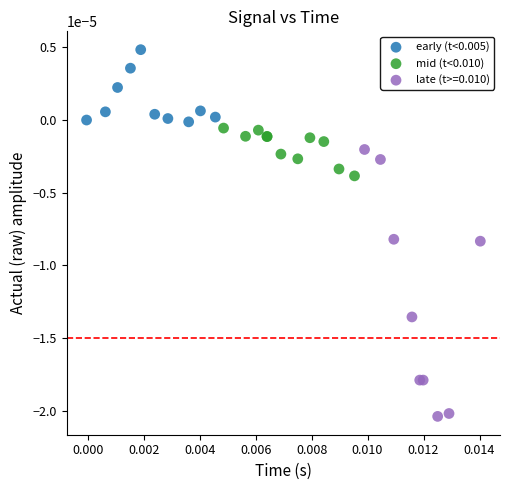

Which series contains the lowest Y value?

late (t>=0.010)